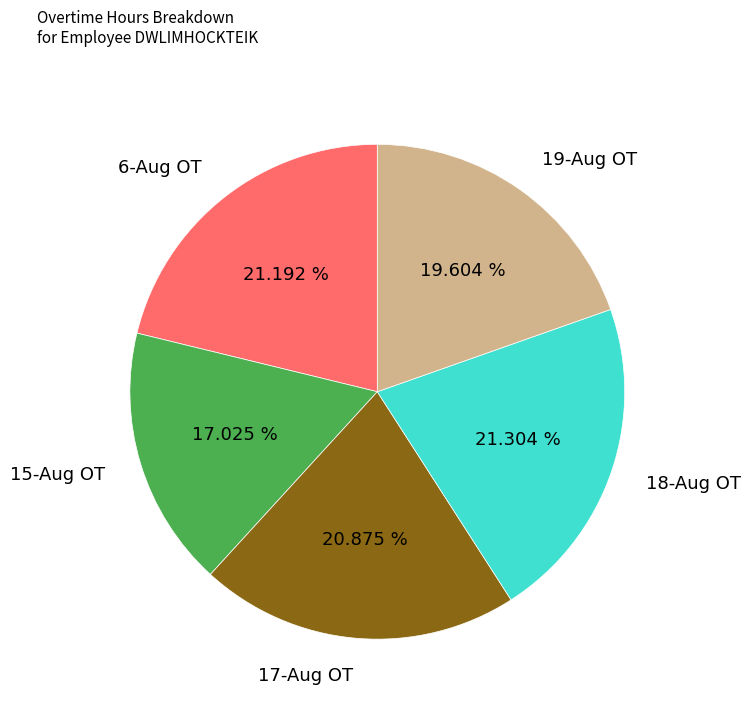

How many segments does this pie chart have?

5